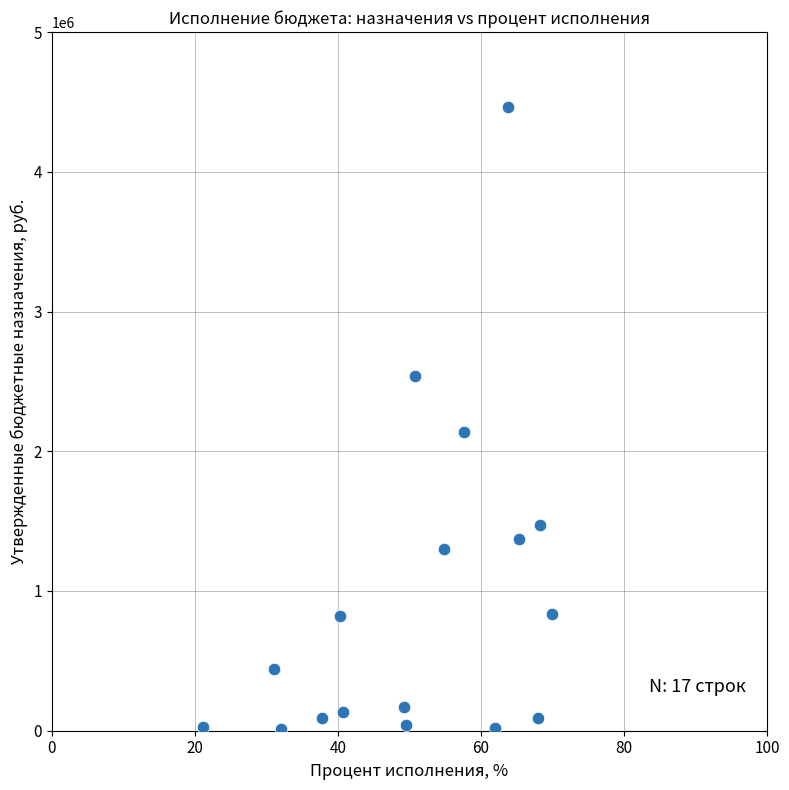

What is the range of X values (max minus min)?

48.8